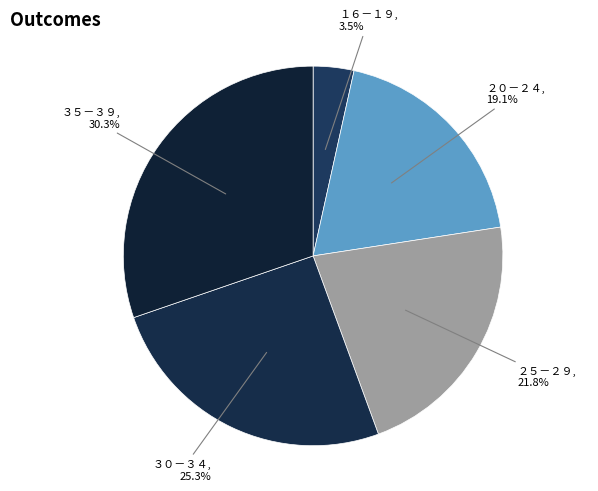

Rank the categories by value from highest to lowest.

３５－３９, ３０－３４, ２５－２９, ２０－２４, １６－１９